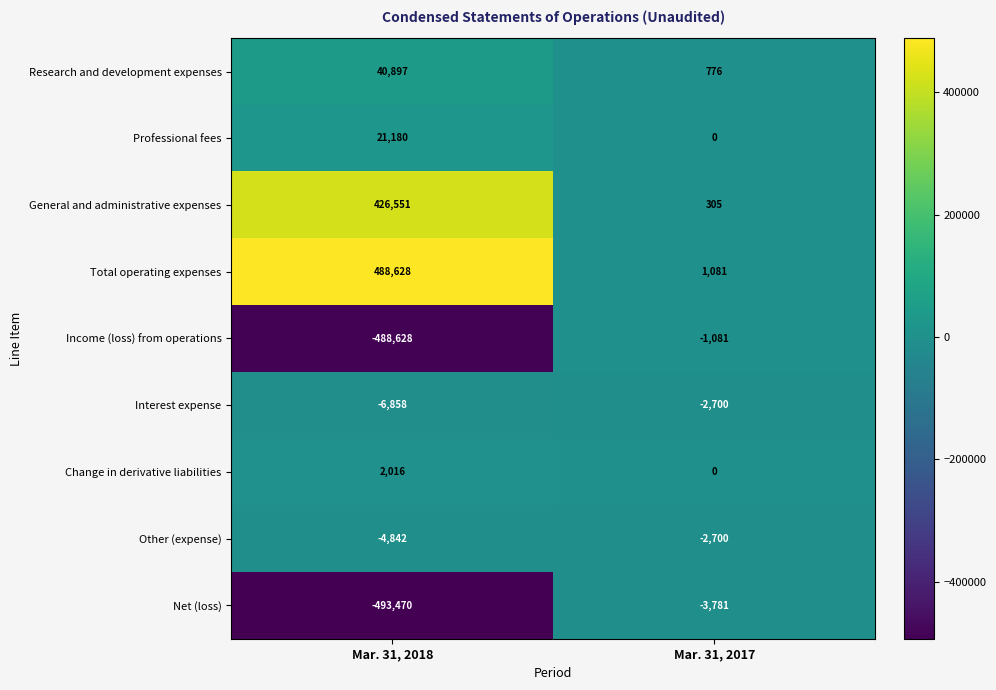

Rank the series at Mar. 31, 2018 from highest to lowest value.

Total operating expenses, General and administrative expenses, Research and development expenses, Professional fees, Change in derivative liabilities, Other (expense), Interest expense, Income (loss) from operations, Net (loss)